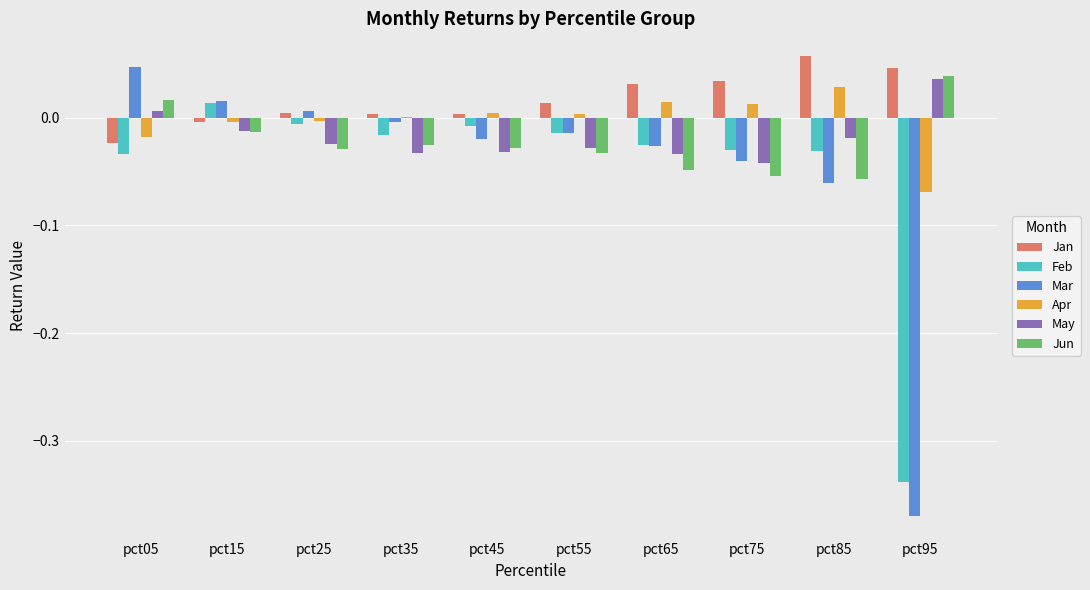

The May series shows -0.0 at pct75. True or false?

True